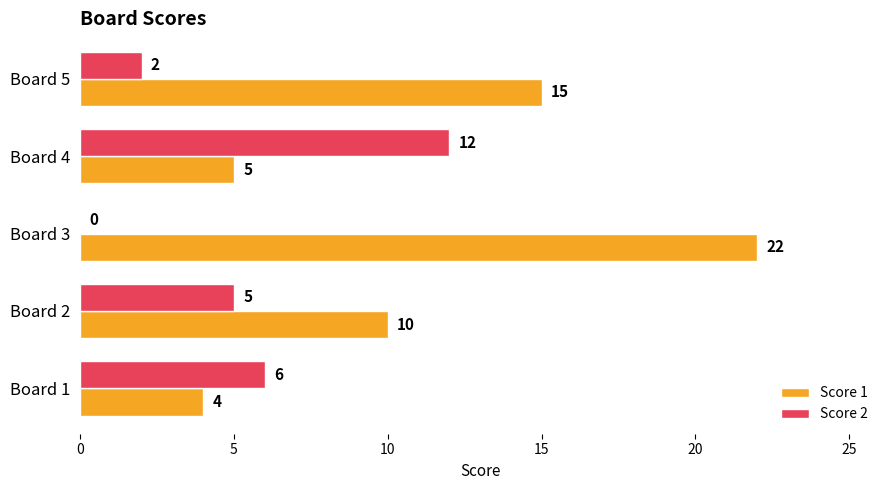

Between Board 1 and Board 5, which series saw the biggest shift?

Score 1